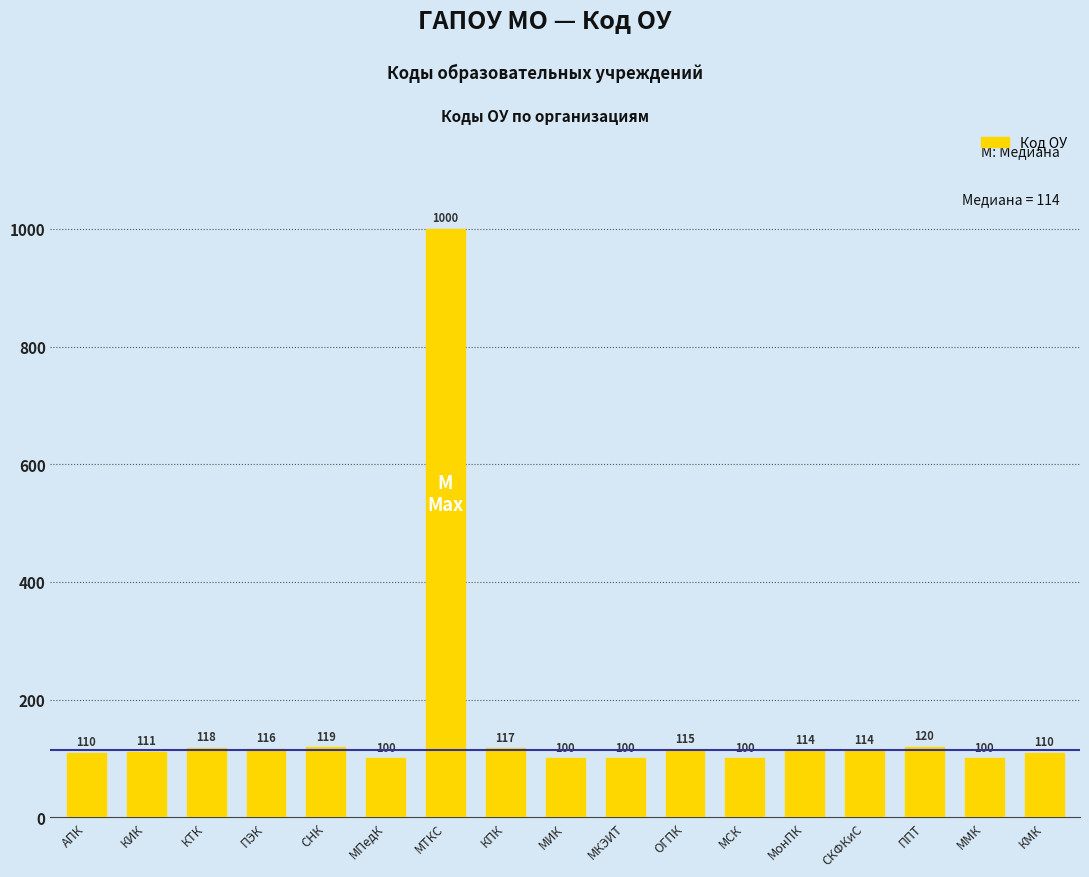

What is the greatest value displayed?

1000